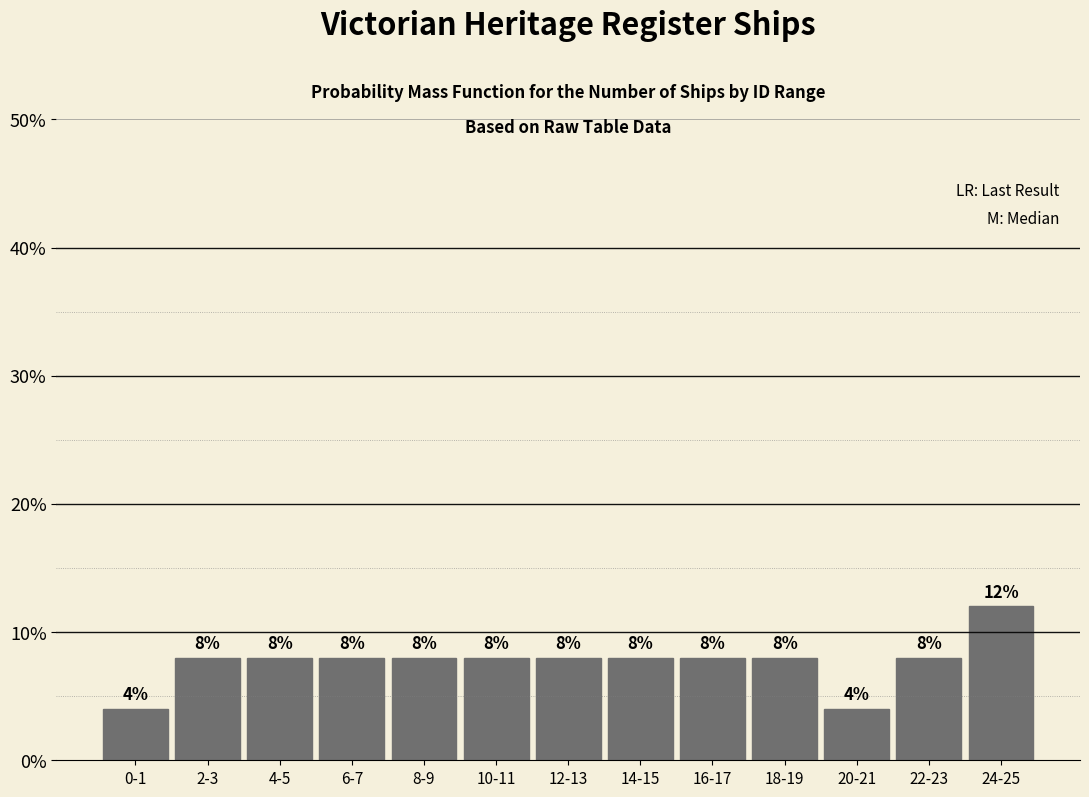

Reading left to right, what are all the values shown in this chart?

4	8	8	8	8	8	8	8	8	8	4	8	12